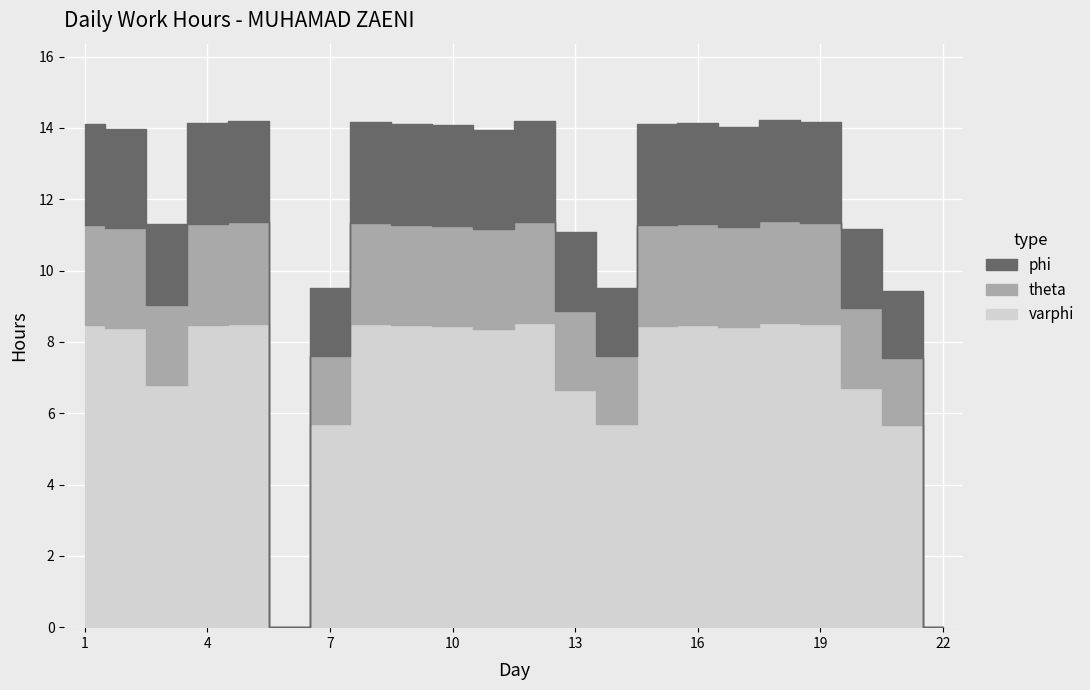

Rank the categories by value from highest to lowest.

18, 12, 5, 8, 19, 4, 16, 1, 9, 15, 10, 17, 2, 11, 3, 20, 13, 7, 14, 21, 6, 22